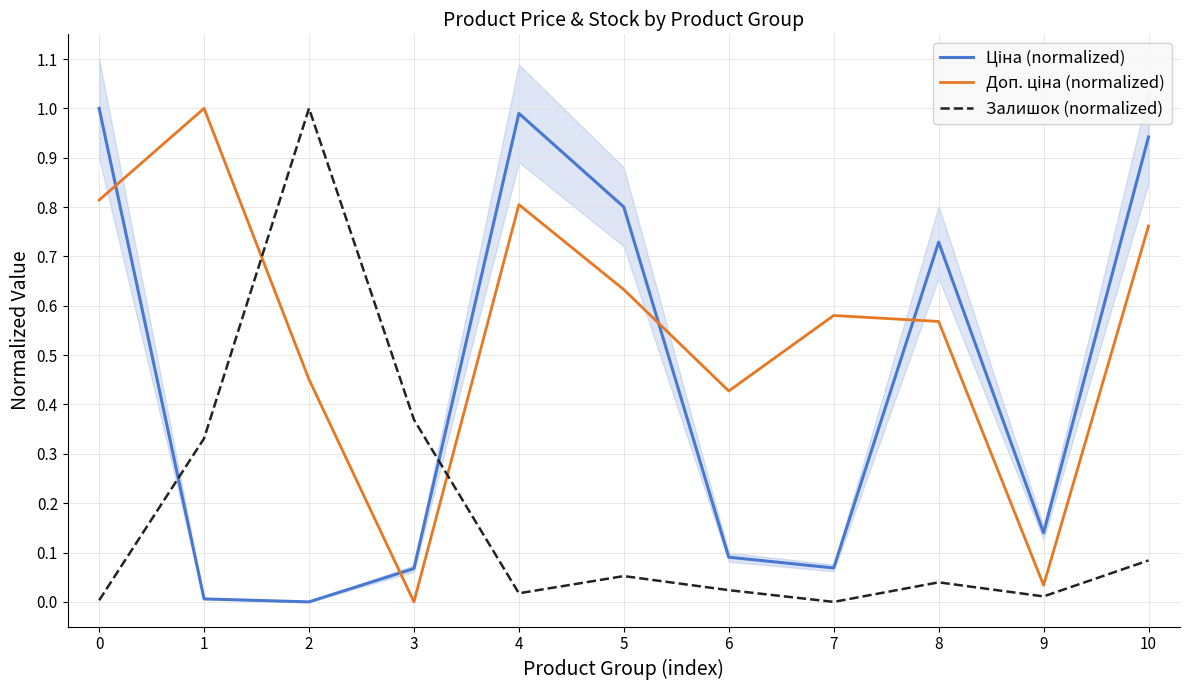

How many interior local peaks does the Ціна (normalized) series have?

2